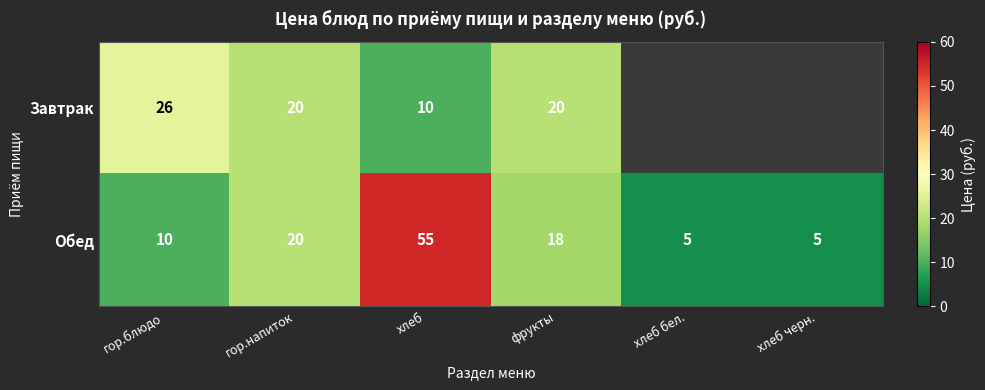

What is the minimum value for Обед?

5